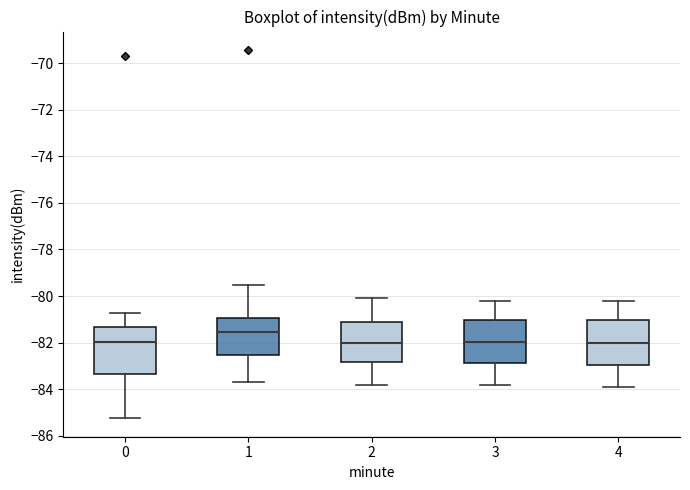

Which box's median line is the highest?

1